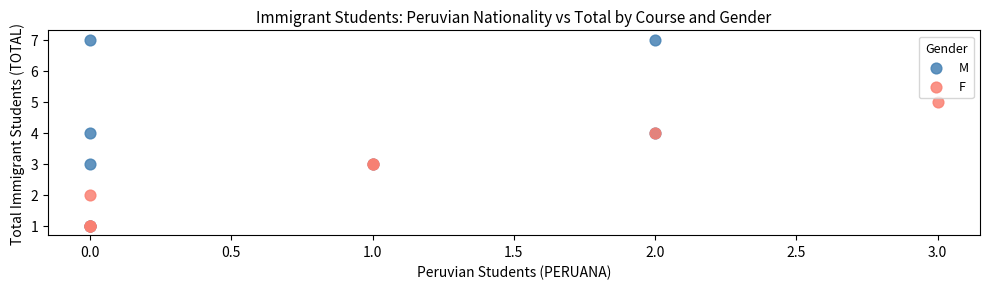

Which series has the widest spread of Y values?

M